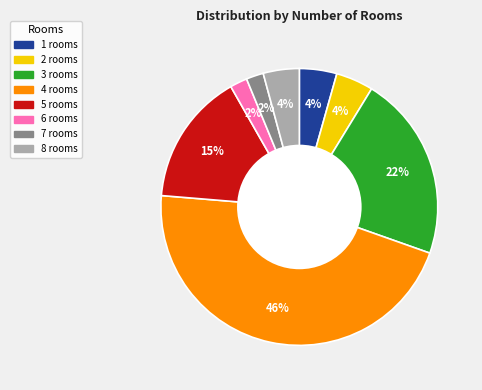

To the nearest percent, what is the difference between the largest and smallest slice percentages?

44%